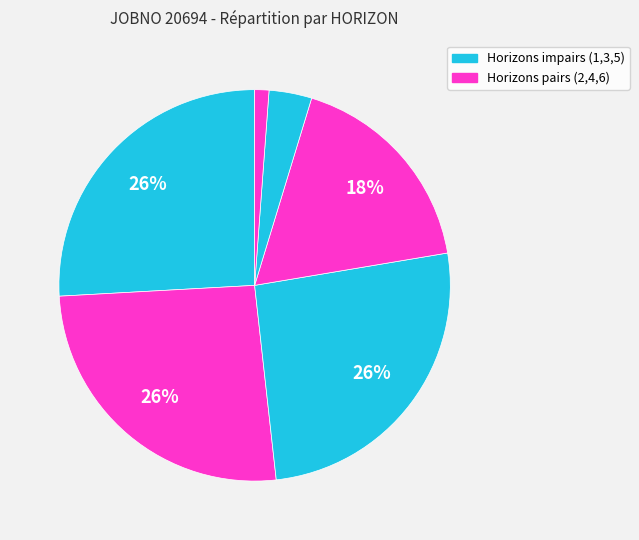

Count the number of slices in the pie.

6